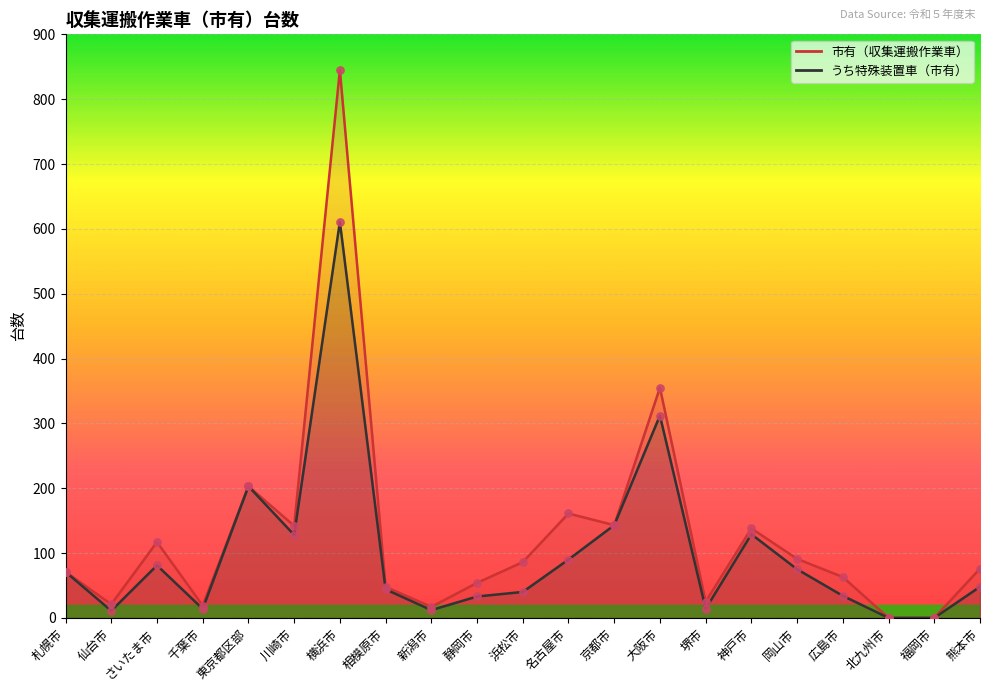

At which category is the sum across all series the highest?

横浜市